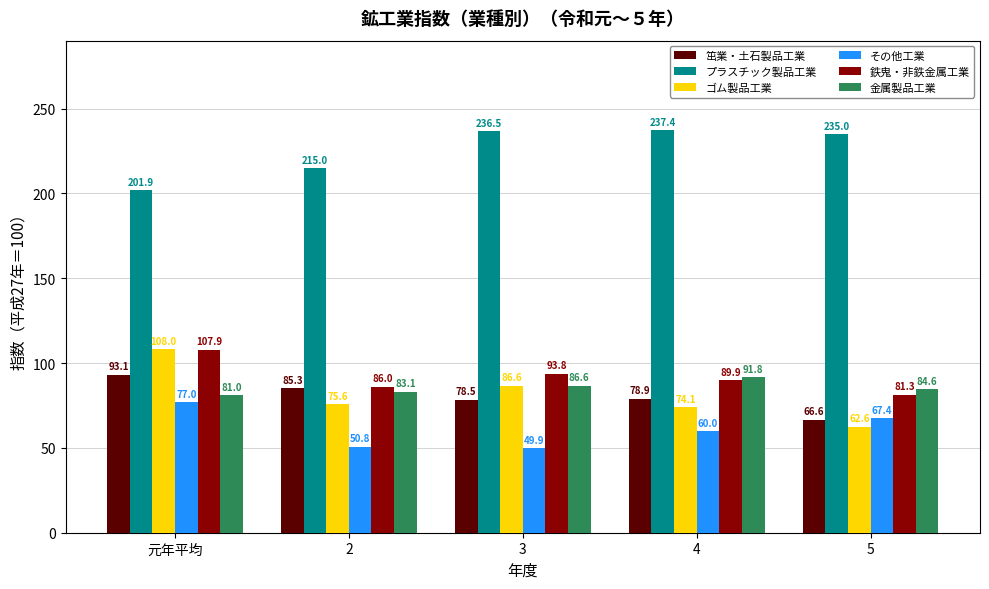

Which series changed the most between 元年平均 and 4?

プラスチック製品工業